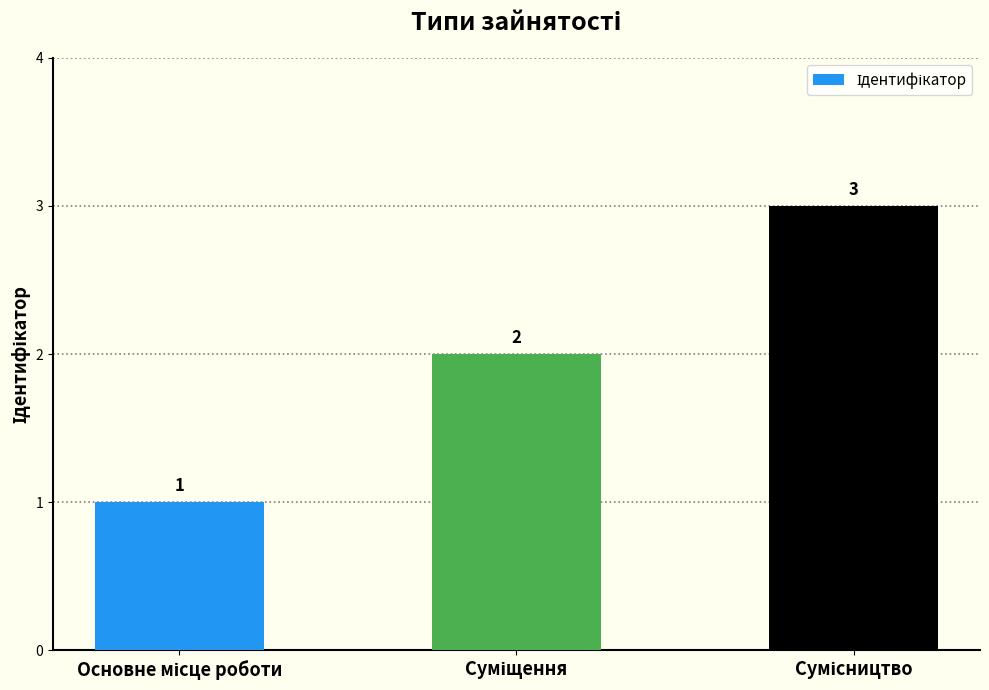

What is the greatest value displayed?

3